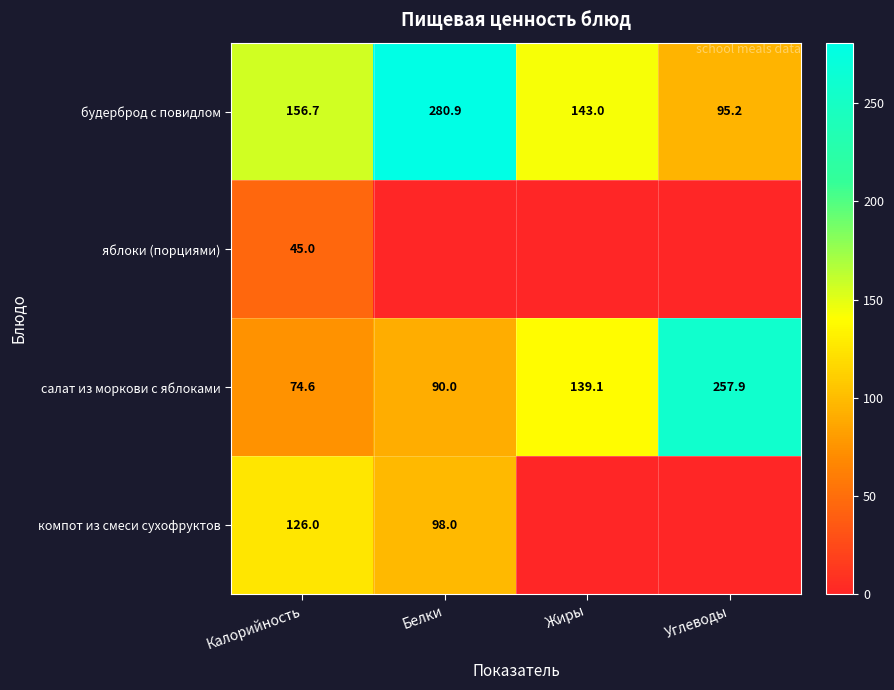

The value of будерброд с повидлом at Белки is 280.9. True or false?

True